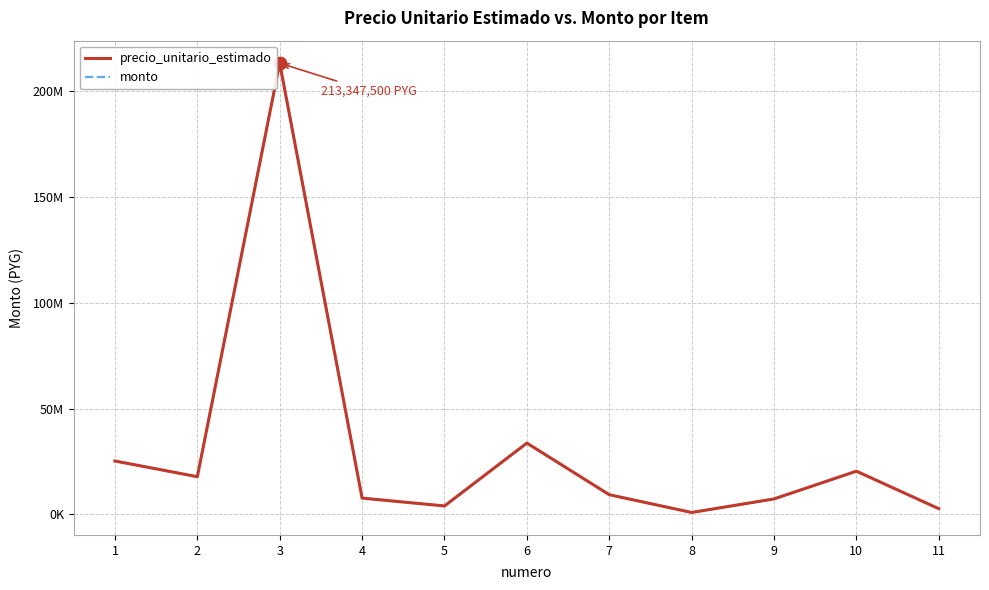

Is the value of monto at 9 greater than the value of precio_unitario_estimado at 11?

Yes